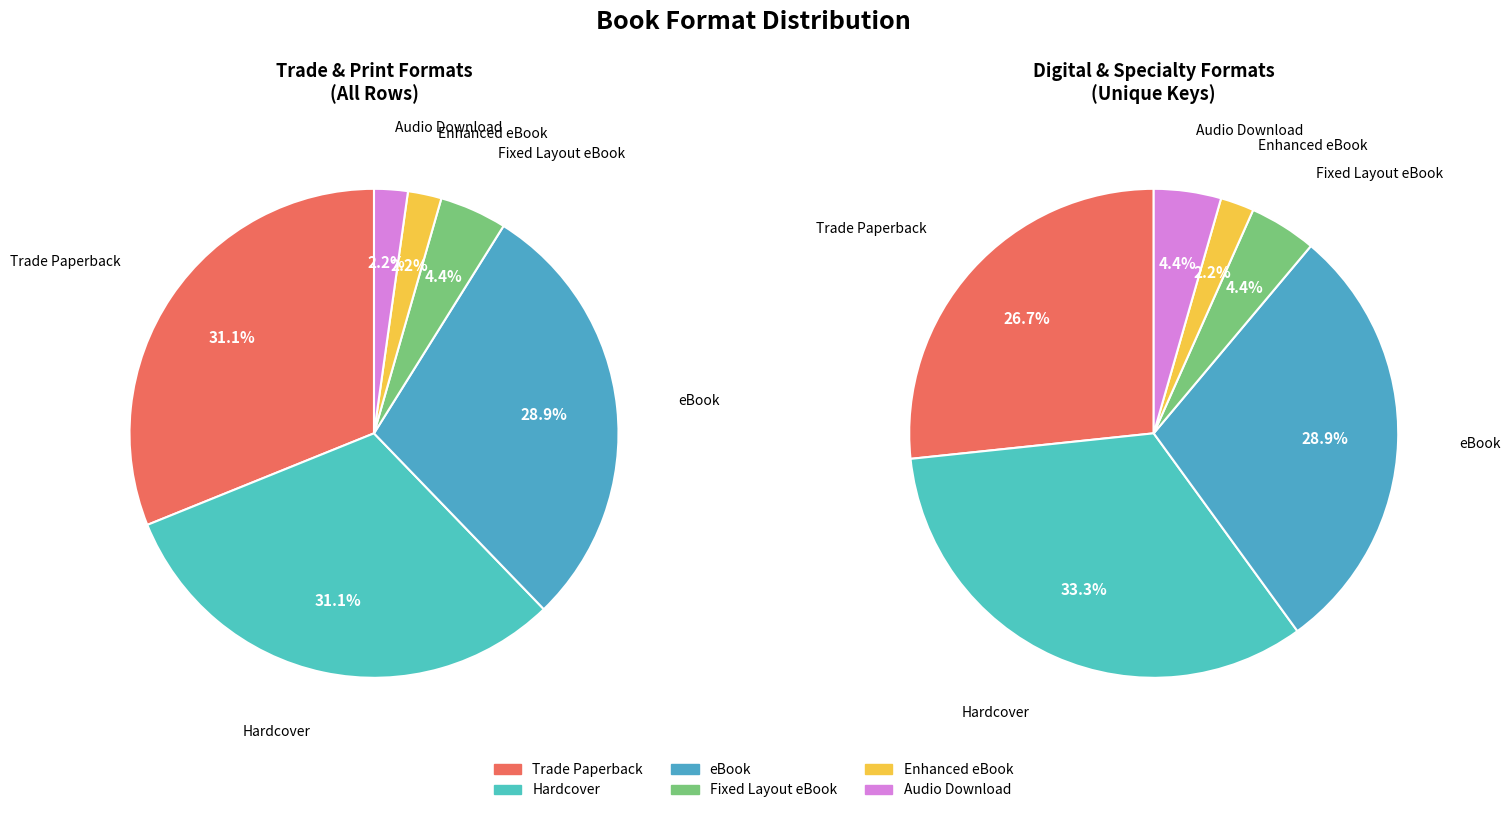

Is it true that eBook is 29% of the pie?

True